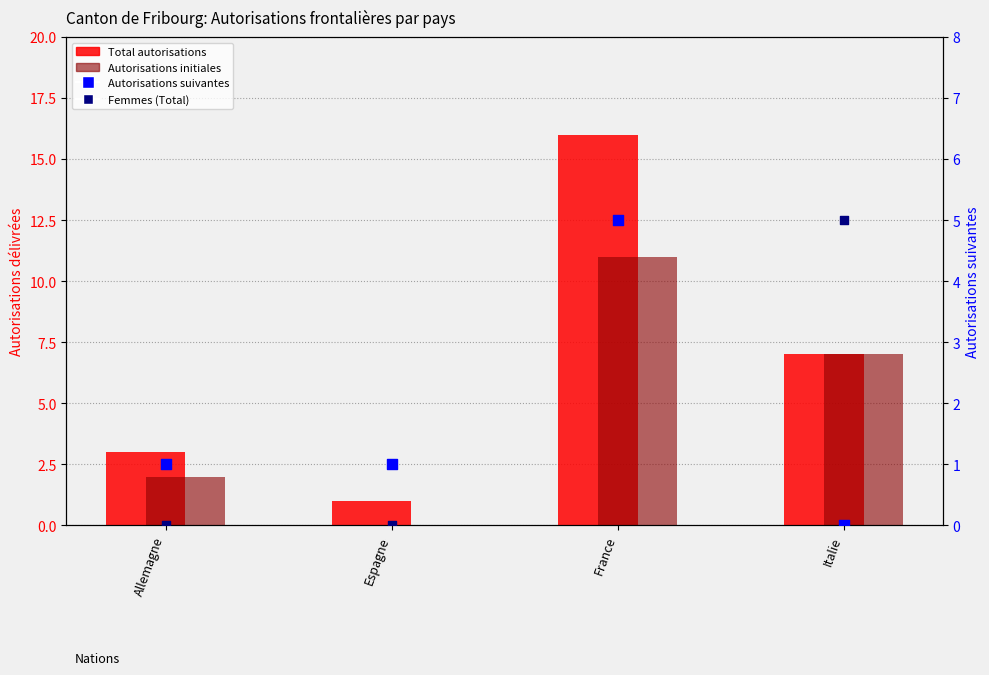

At how many categories does at least one series exceed 9?

1